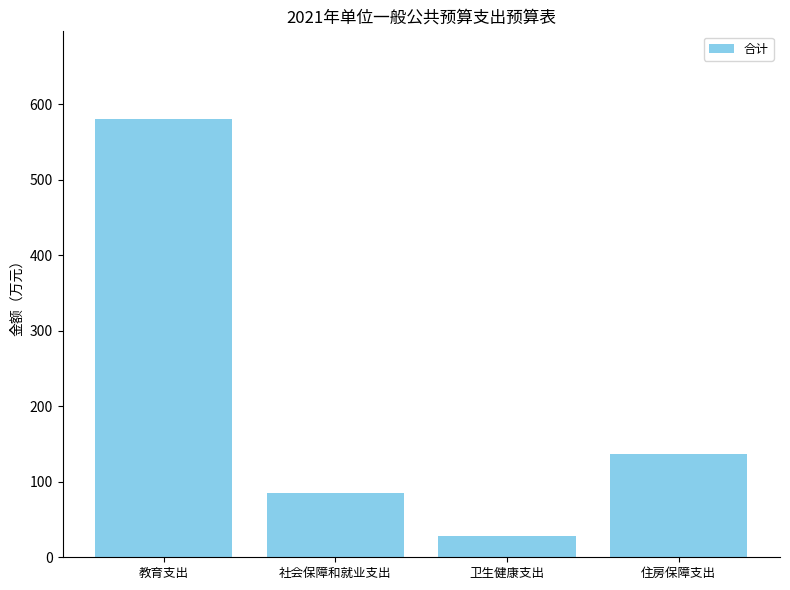

How many data points are less than 136?

2